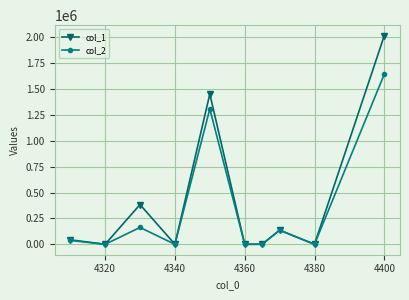

What is the difference between the maximum and minimum values in the col_1 series?

2014953